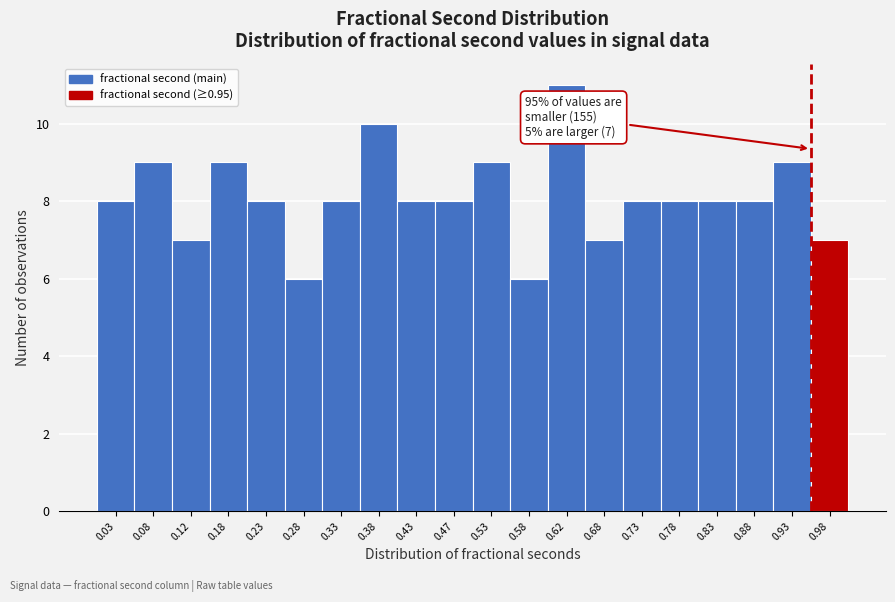

Which range on the x-axis has the tallest bar?

0.60 to 0.65